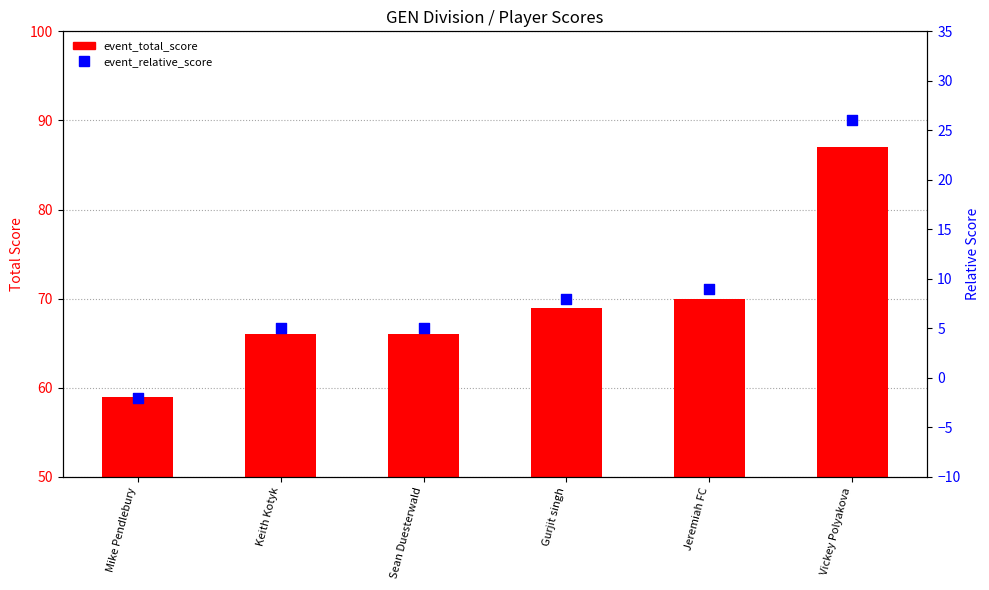

Which series has the widest spread of Y values?

event_total_score